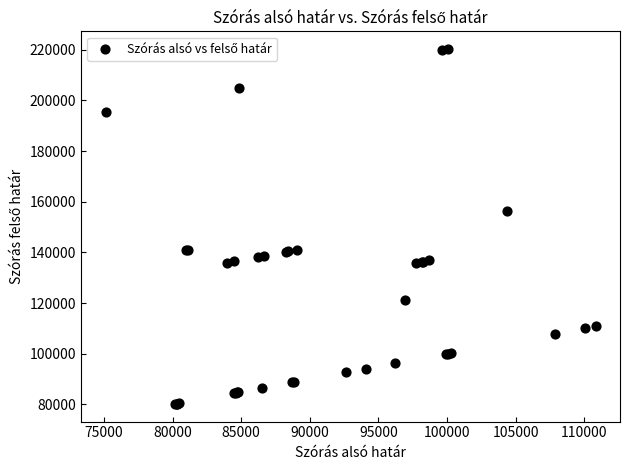

What Y value in the scatter plot is closest to 150215?

156402